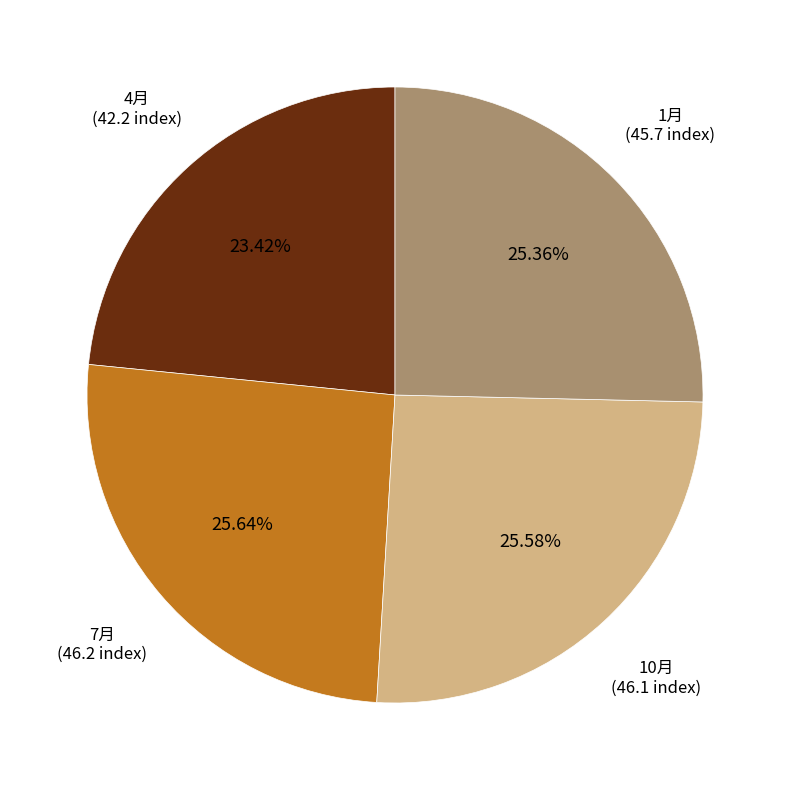

Is there a majority slice in this chart?

No